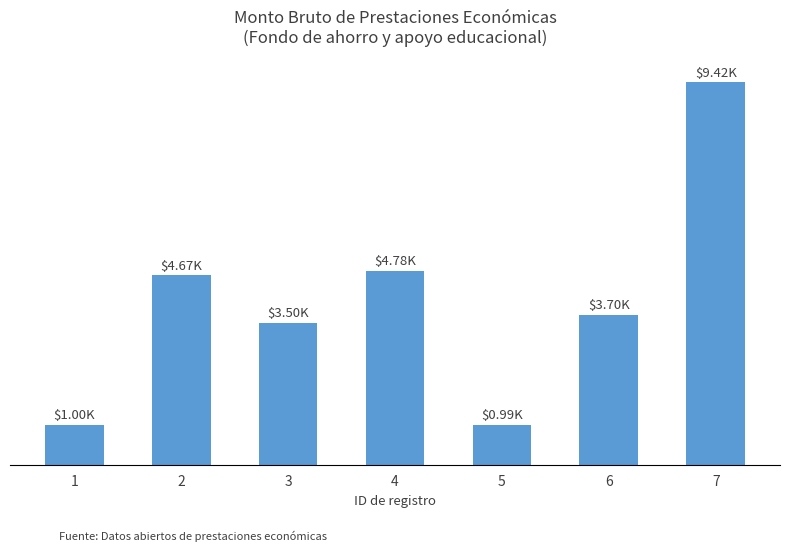

Are the bars horizontal?

No